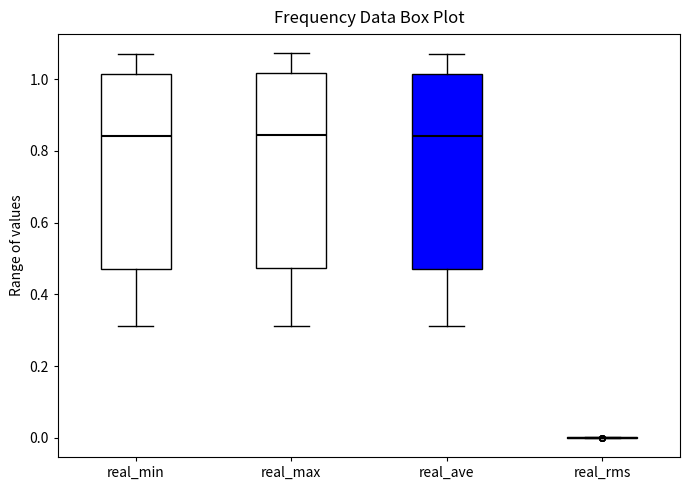

Where does the upper whisker of the box for real_min end on the y-axis? The values are not printed on the chart, so give them approximately, as read against the axis.

1.06